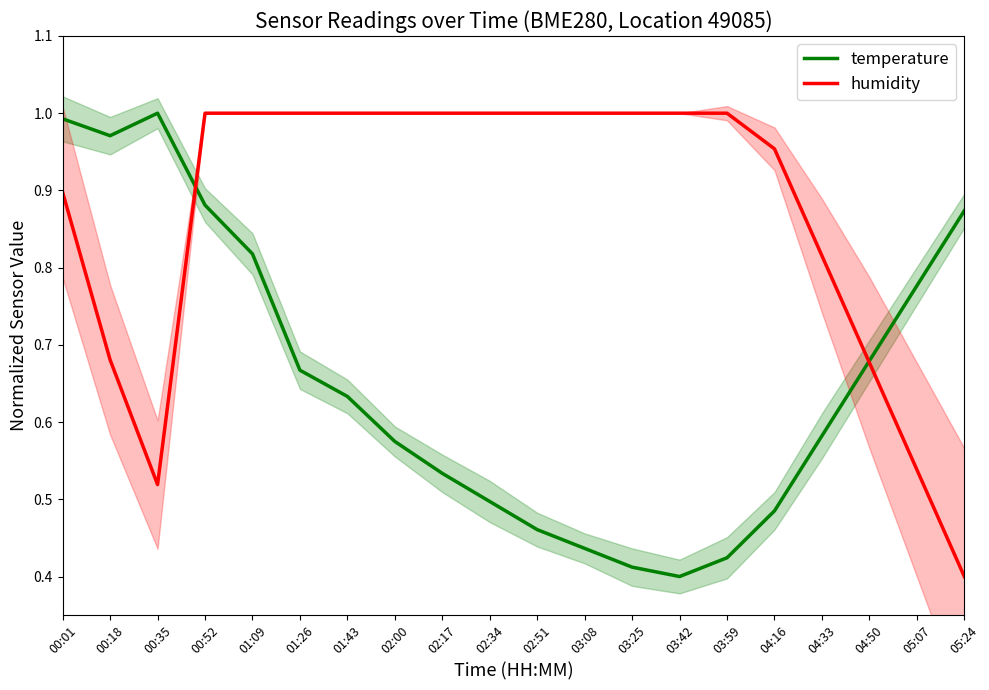

Does the chart display data point markers on the line(s)?

No